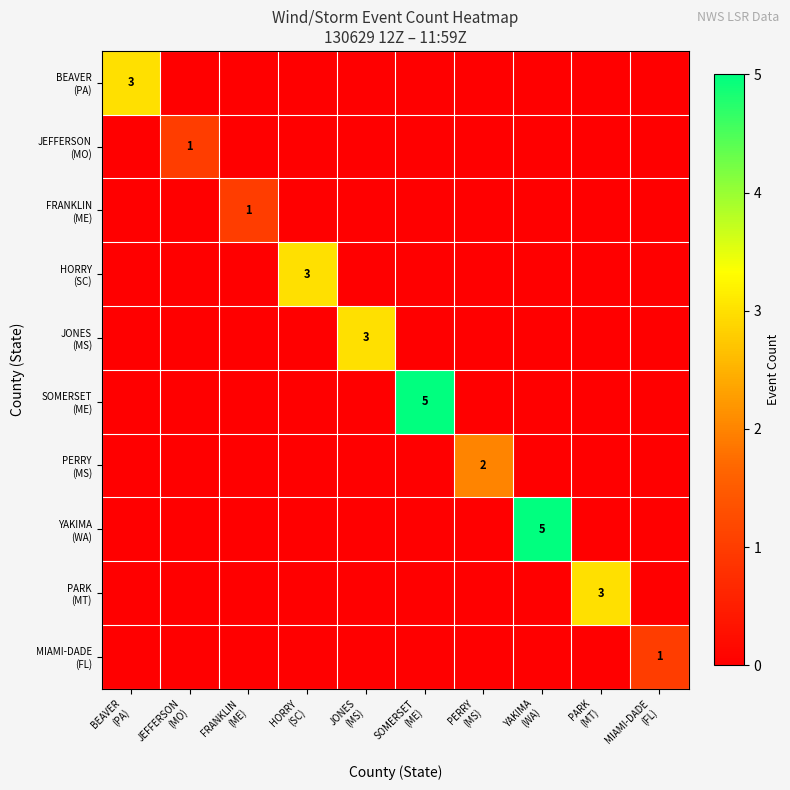

Rank the series at PARK (MT) from lowest to highest value.

BEAVER (PA), JEFFERSON (MO), FRANKLIN (ME), HORRY (SC), JONES (MS), SOMERSET (ME), PERRY (MS), YAKIMA (WA), MIAMI-DADE (FL), PARK (MT)